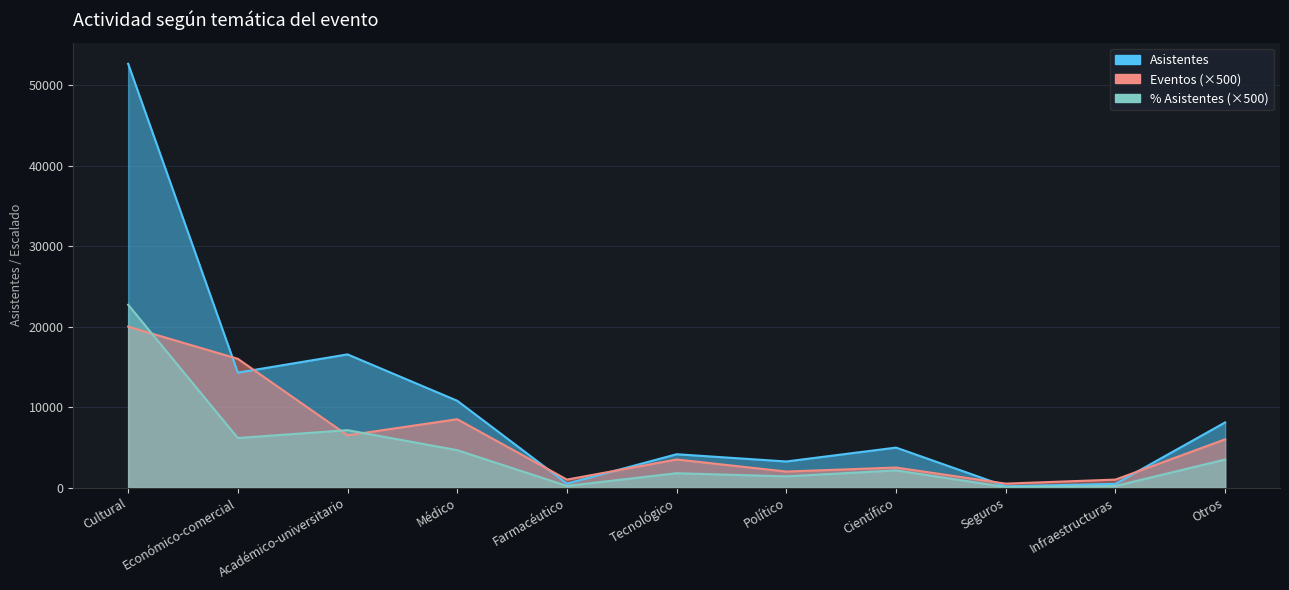

How many values in the Asistentes series are below 4975?

5